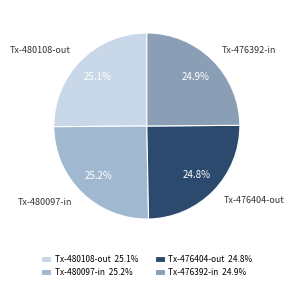

What is the ratio of the value at Tx-480097-in 25.2% to the value at Tx-476404-out 24.8%?

1.0